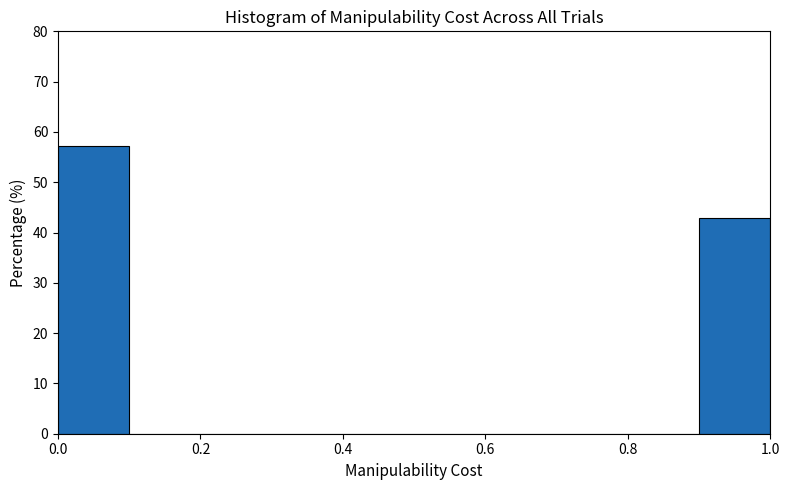

Reading left to right, list every bar in this chart as the range it spans on the x-axis followed by its height. The values are not printed on the chart, so give them approximately, as read against the axis.

0.0 to 0.1: 57
0.1 to 0.2: 0
0.2 to 0.3: 0
0.3 to 0.4: 0
0.4 to 0.5: 0
0.5 to 0.6: 0
0.6 to 0.7: 0
0.7 to 0.8: 0
0.8 to 0.9: 0
0.9 to 1.0: 43